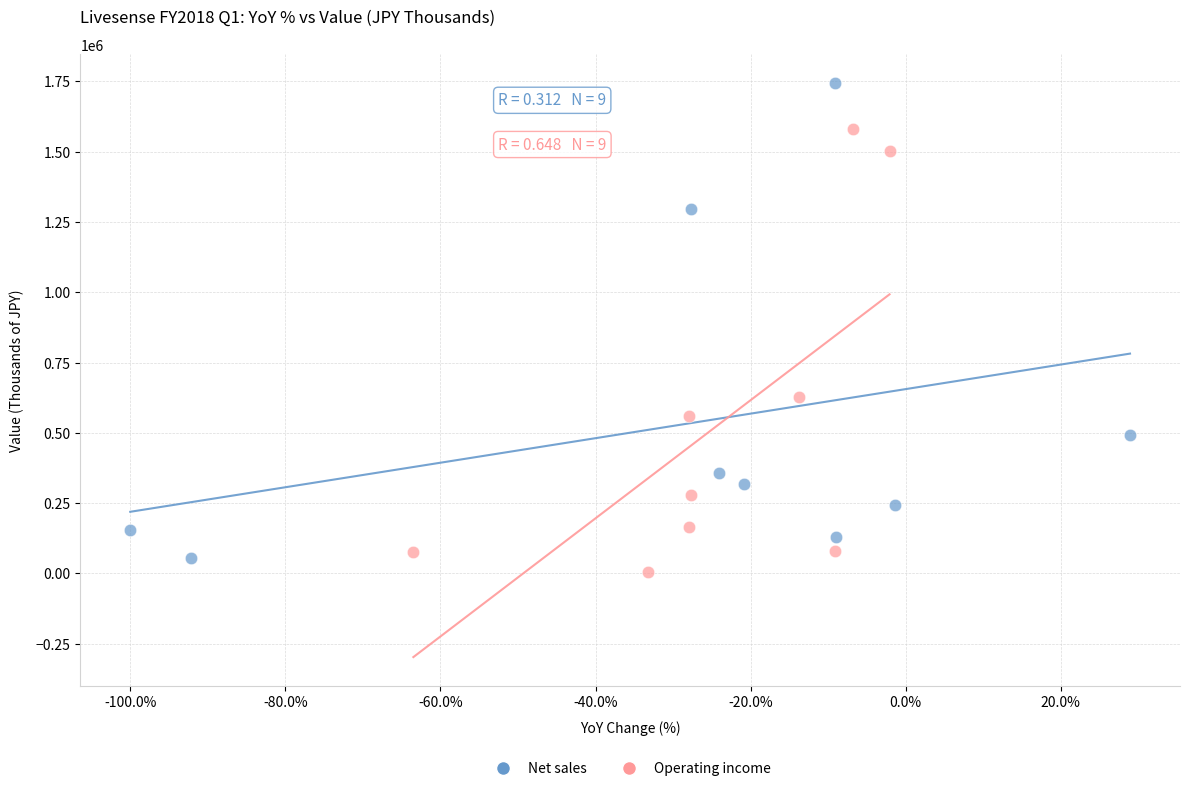

Which series has the largest Y range (max minus min)?

Net sales